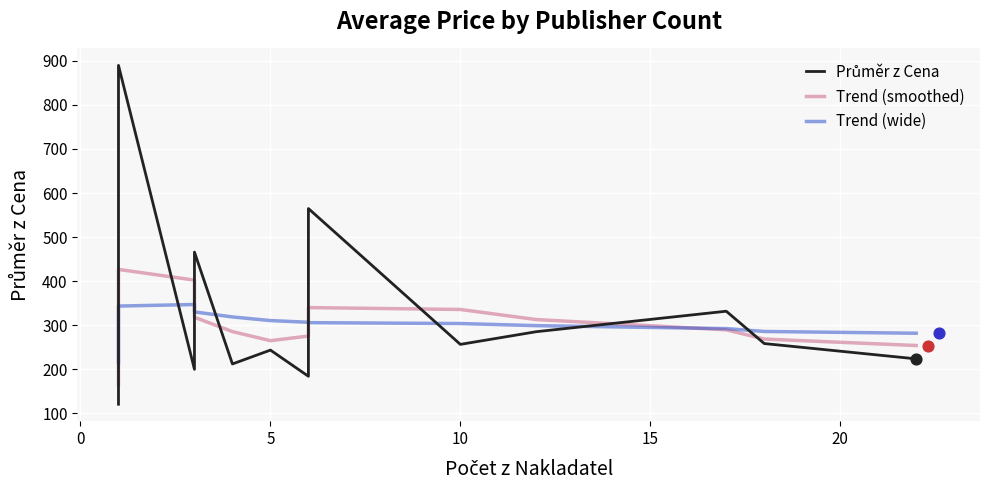

Which series contains the highest Y value?

Průměr z Cena